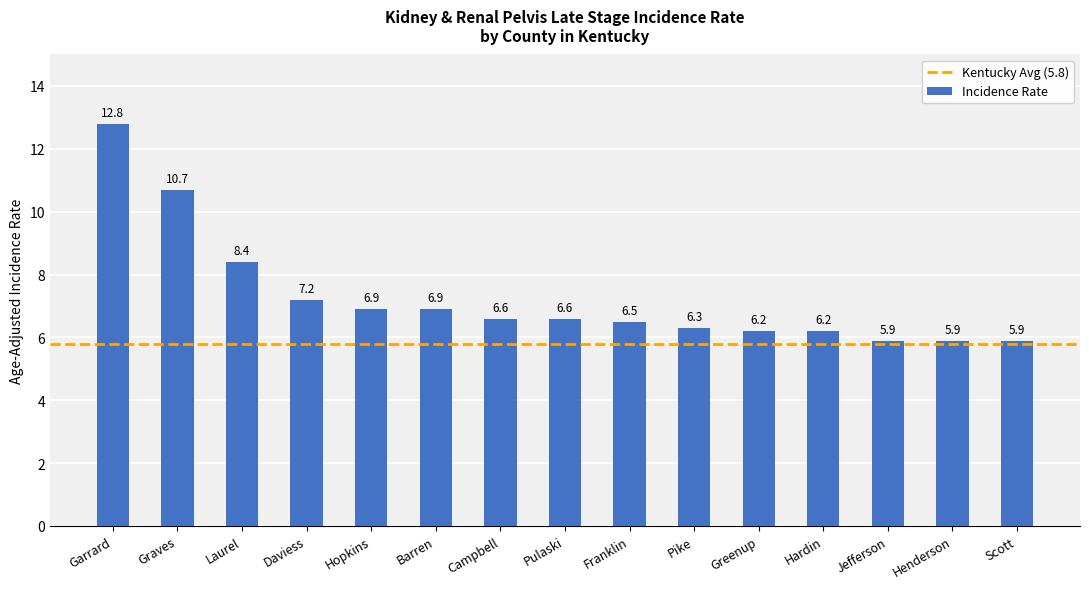

Reading left to right, extract all data points from this chart.

Garrard=12.8	Graves=10.7	Laurel=8.4	Daviess=7.2	Hopkins=6.9	Barren=6.9	Campbell=6.6	Pulaski=6.6	Franklin=6.5	Pike=6.3	Greenup=6.2	Hardin=6.2	Jefferson=5.9	Henderson=5.9	Scott=5.9